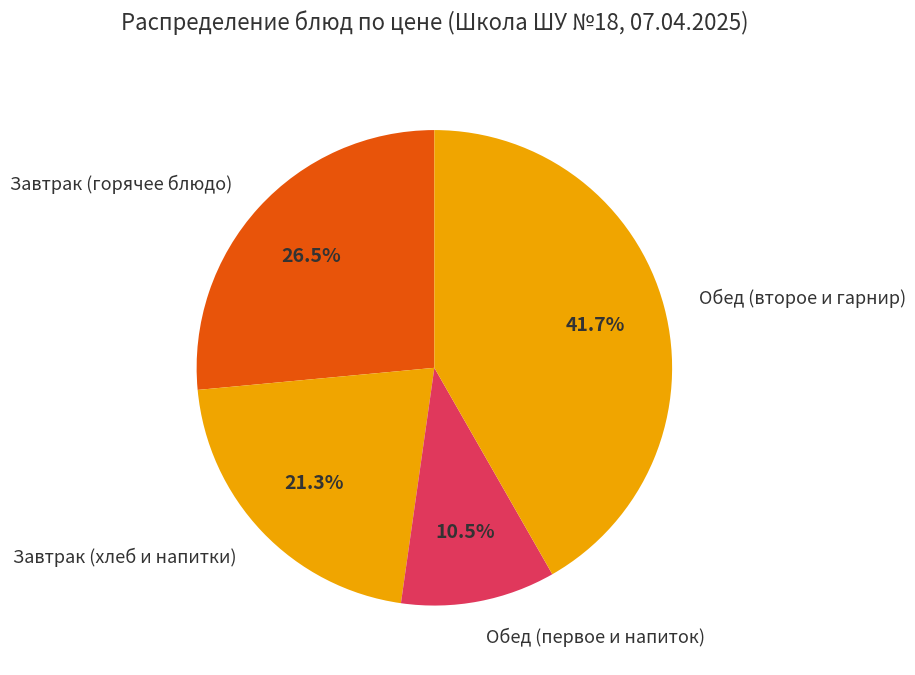

Approximately how many times larger is the value at Завтрак (горячее блюдо) compared to Обед (второе и гарнир)?

0.6